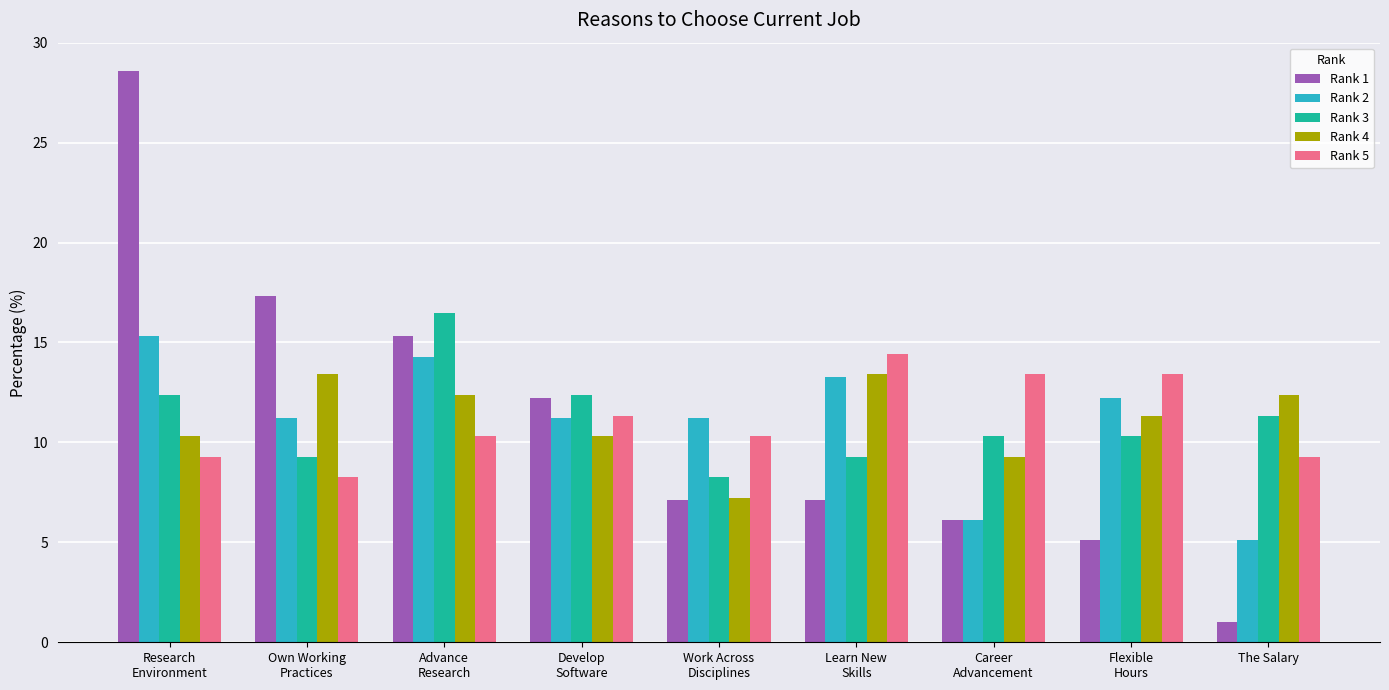

What is the difference between the second highest and minimum values in the Rank 2 series?

9.2